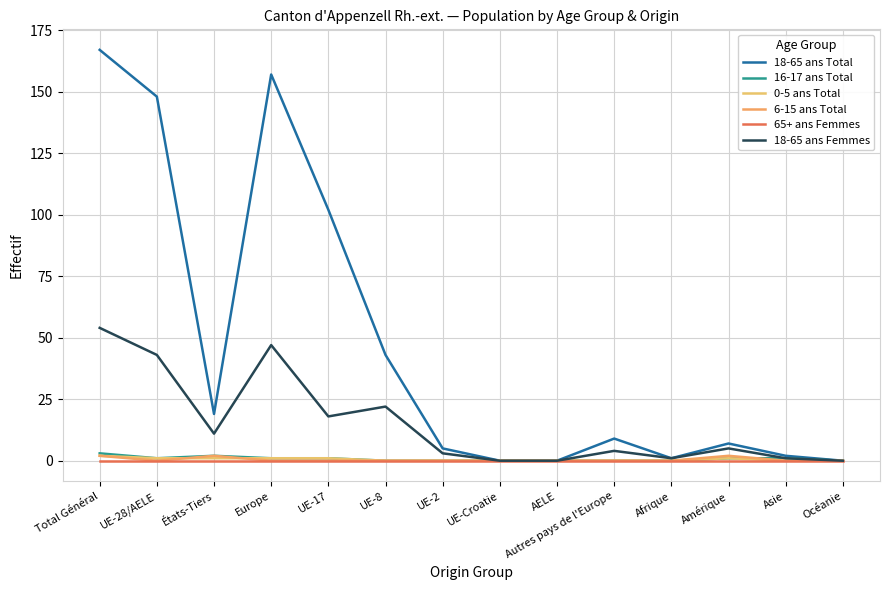

True or false: 16-17 ans Total and 6-15 ans Total intersect in this chart.

True